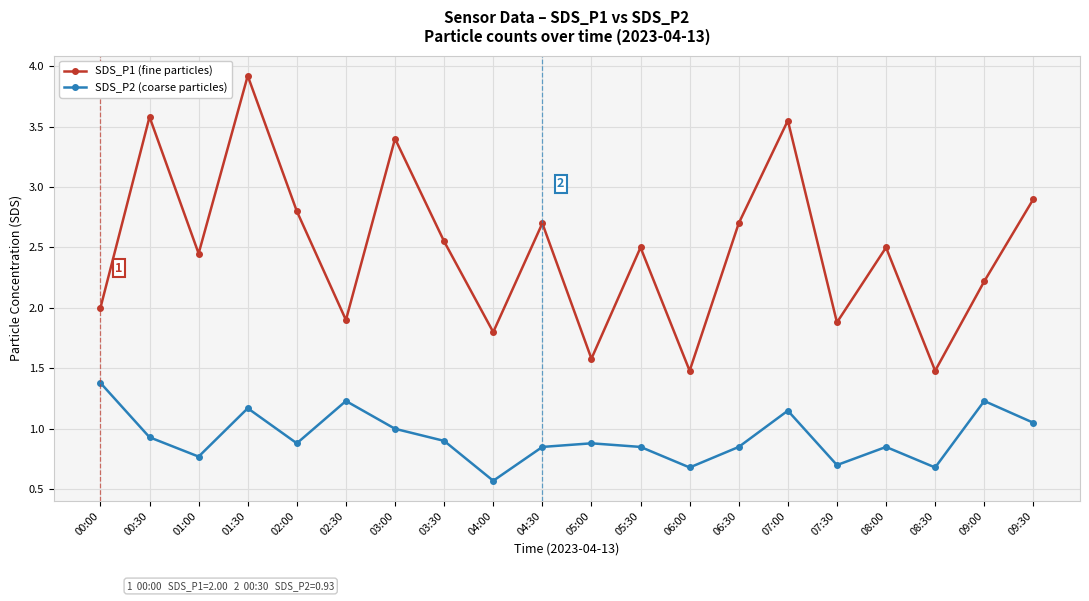

Does the chart have visible grid lines?

Yes